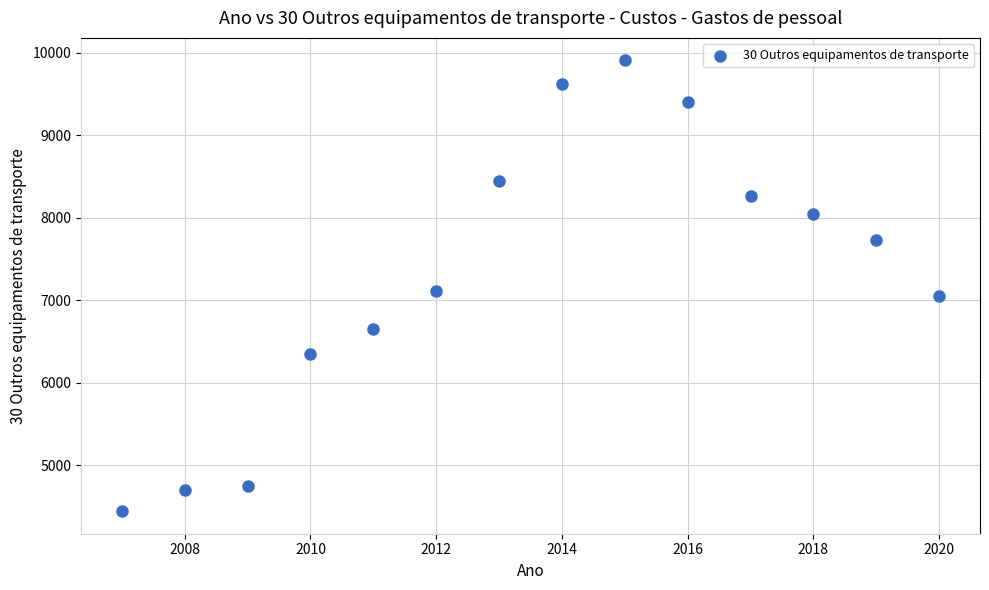

What Y value in the scatter plot is closest to 7174?

7112.0